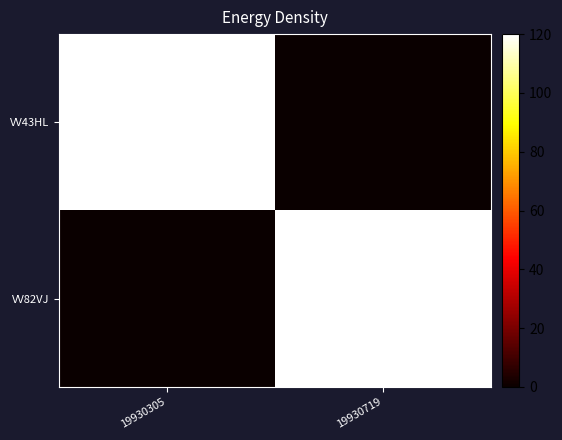

Reading left to right, extract all data points from this chart.

VV43HL: 19930305=120.0	19930719=0.0
VV82VJ: 19930305=0.0	19930719=120.0